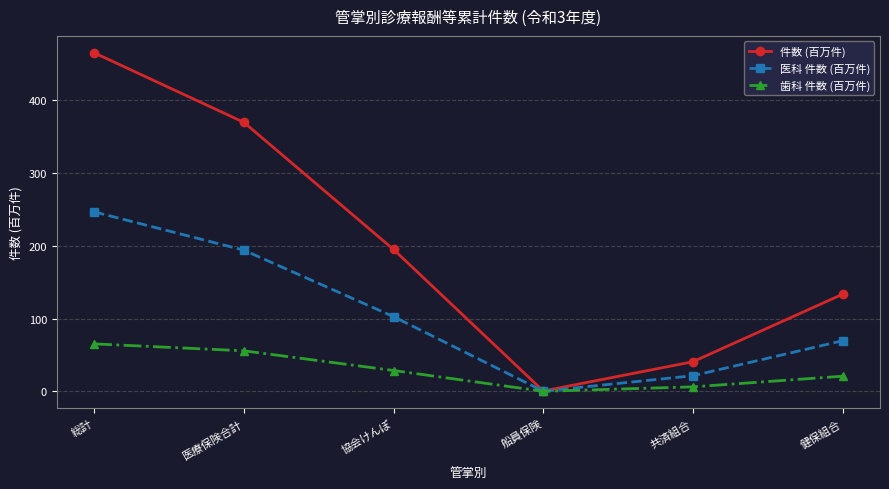

Is it true that 件数 (百万件) equals 86.8 at 健保組合?

False